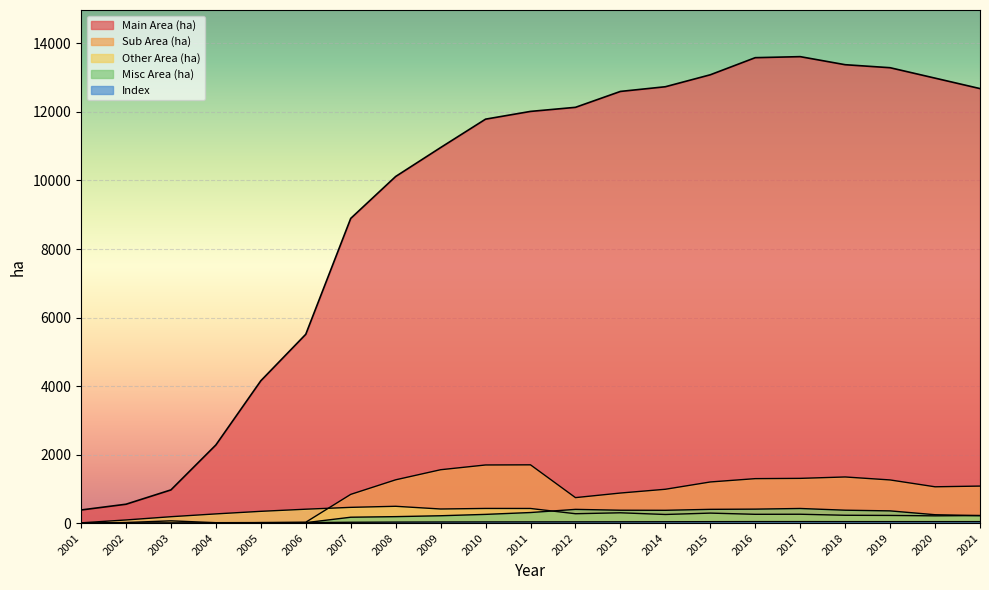

Count the number of data series in this chart.

5